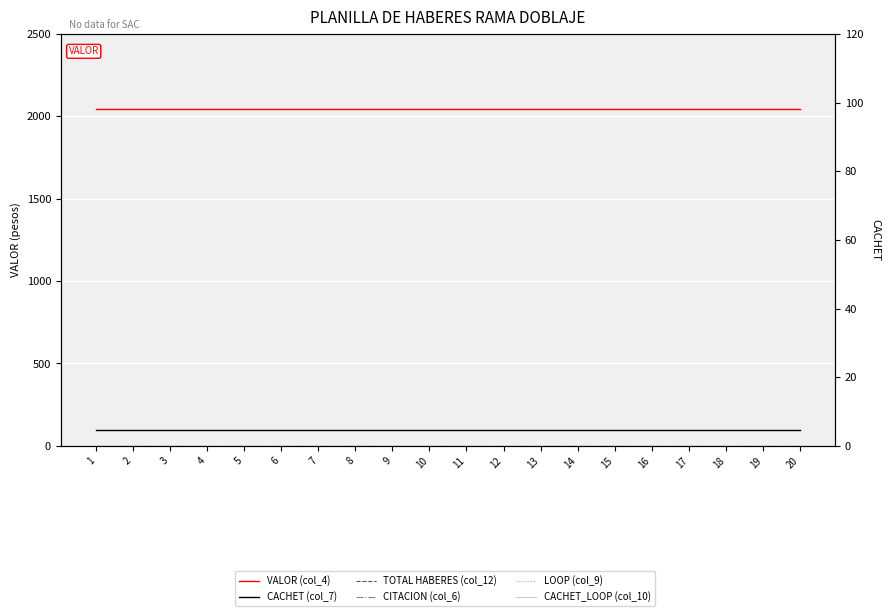

At 12, list the series in order from largest to smallest.

VALOR (col_4), CACHET (col_7), TOTAL HABERES (col_12), CITACION (col_6), LOOP (col_9), CACHET_LOOP (col_10)